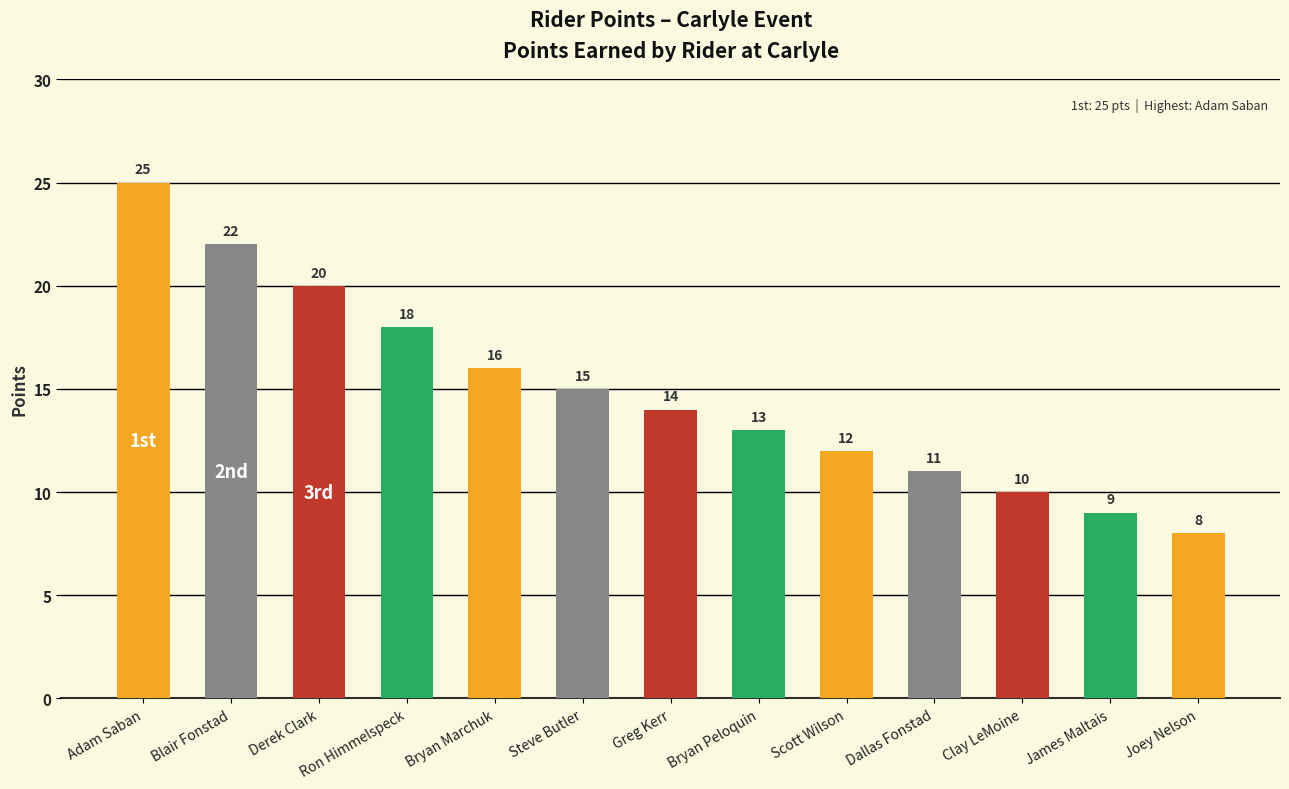

Where does the data first go above 14?

Adam Saban